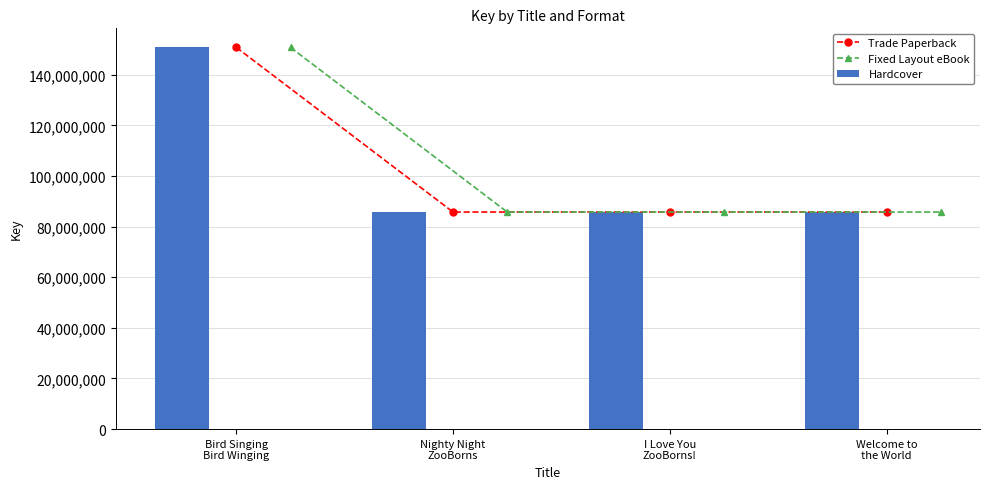

Is it true that Trade Paperback equals 18274284 at I Love You
ZooBorns!?

False